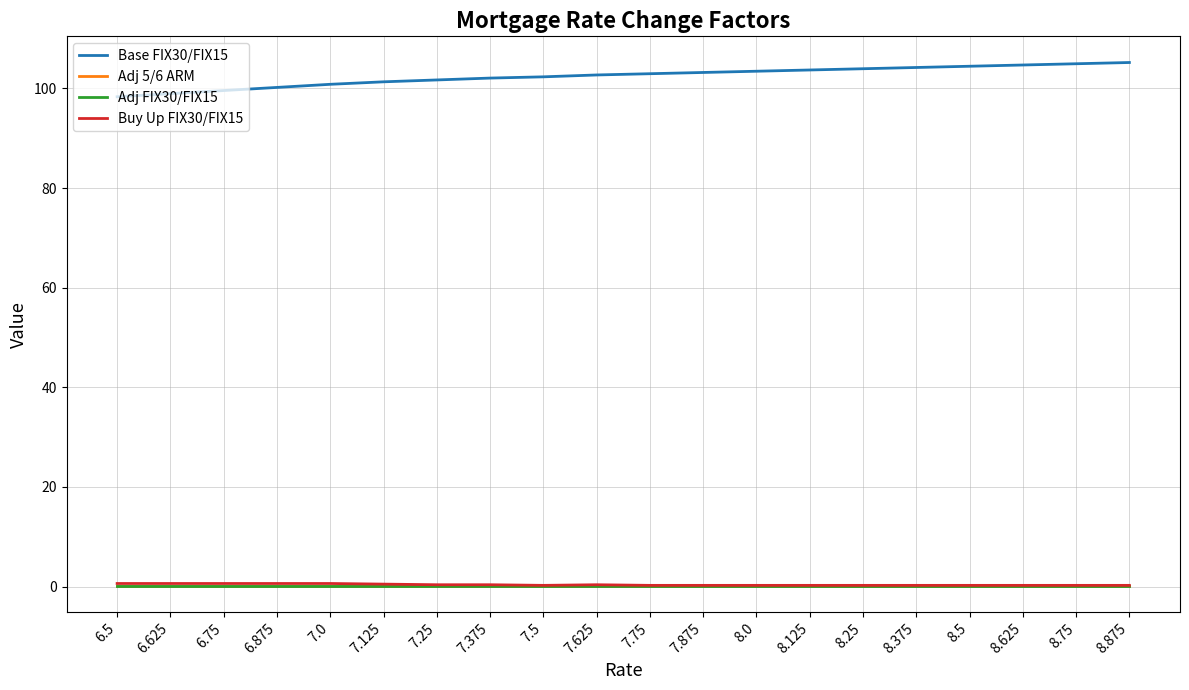

True or false: Adj 5/6 ARM has a value of 0.1 at 7.5.

True